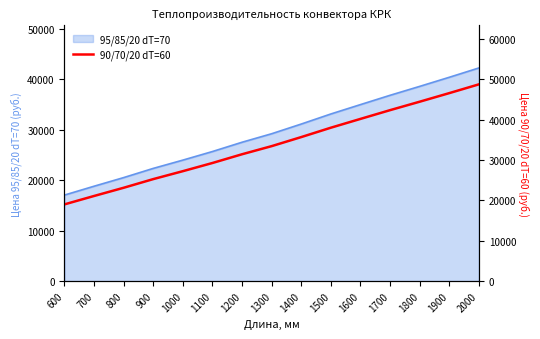

What is the maximum value shown in the chart?

48719.1